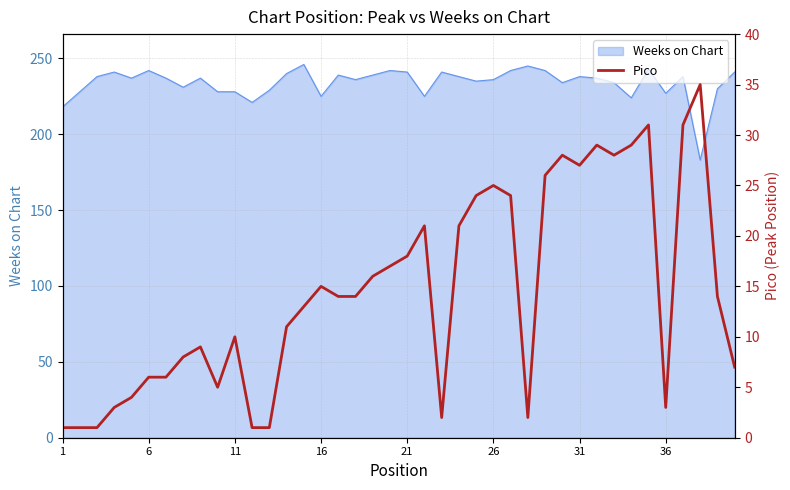

The Weeks on Chart series shows 228 at 11. True or false?

True